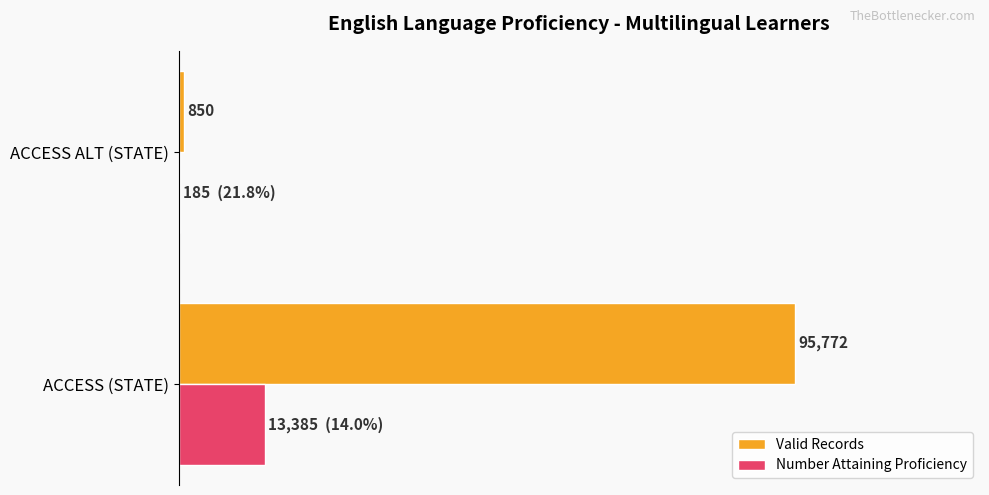

What are all the series names shown in the legend?

Valid Records, Number Attaining Proficiency